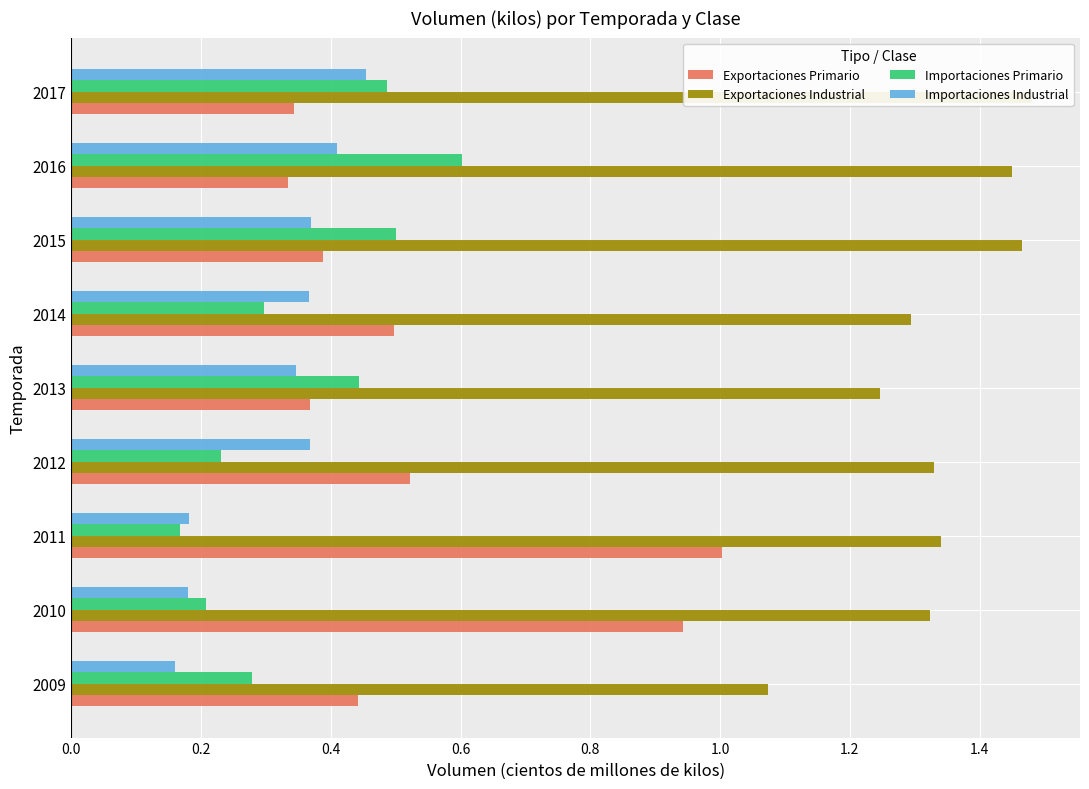

Which series changed the most between 2009 and 2010?

Exportaciones Primario